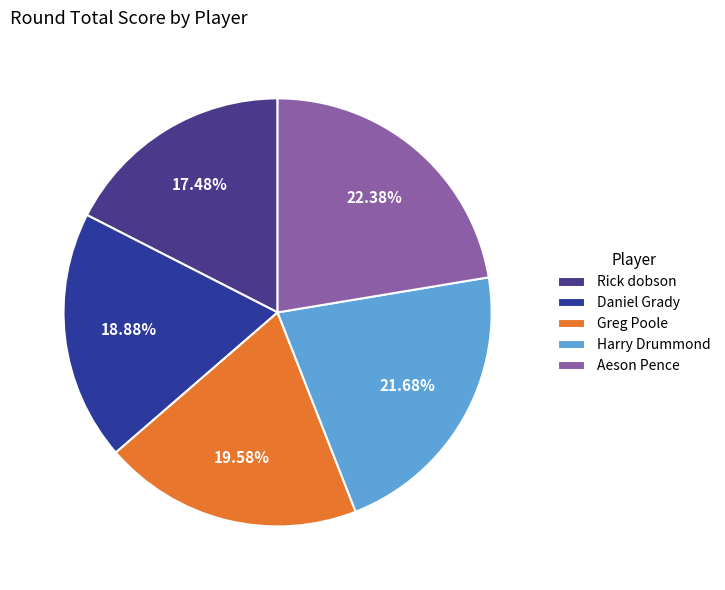

How many segments does this pie chart have?

5